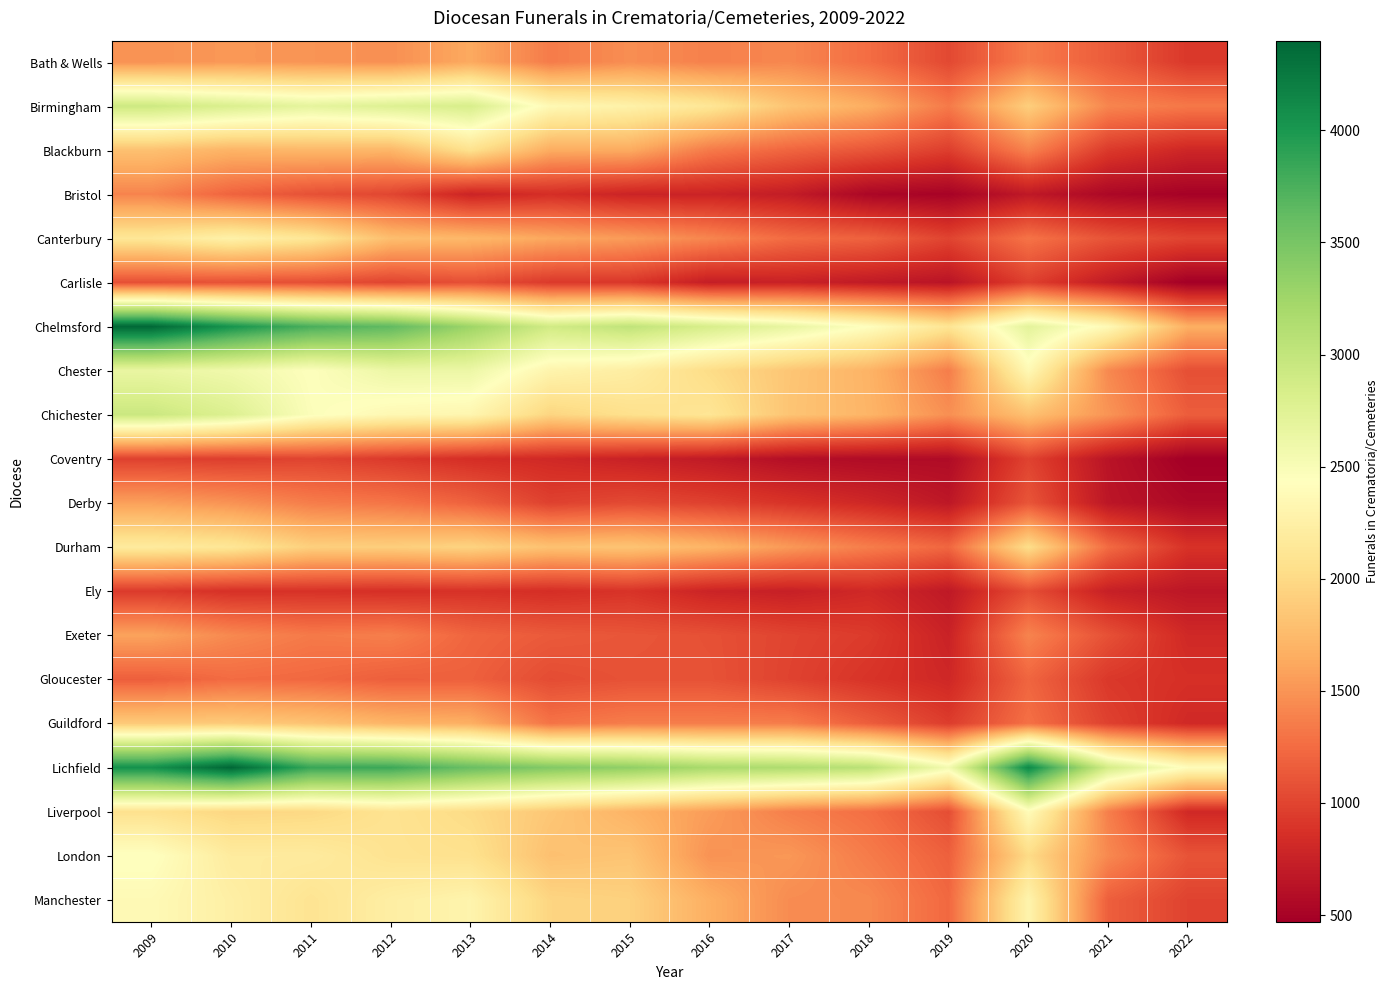

At which category is the sum across all series the highest?

2009